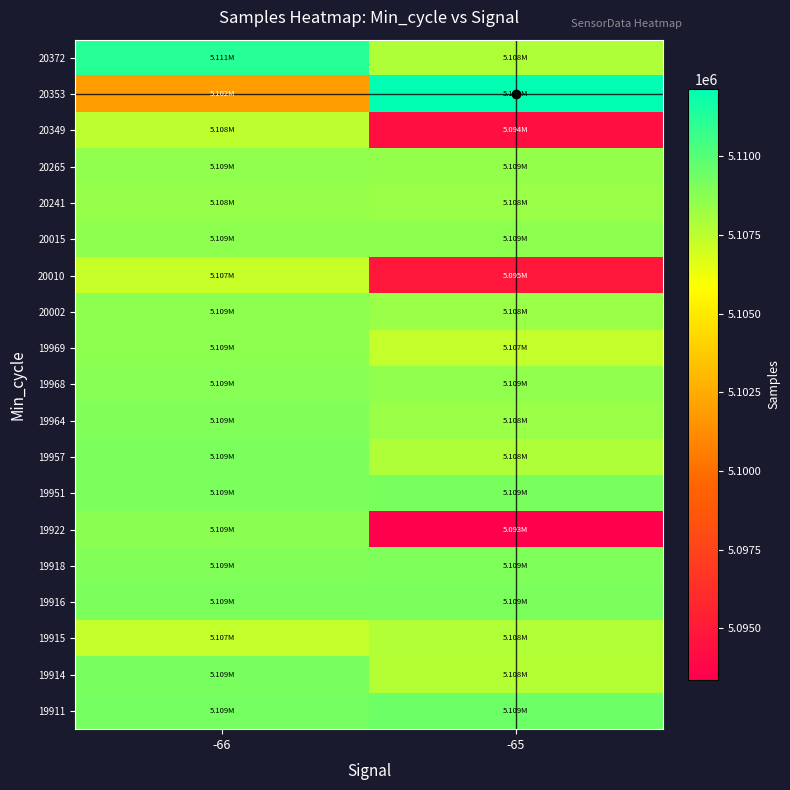

How many distinct data groups are displayed?

19